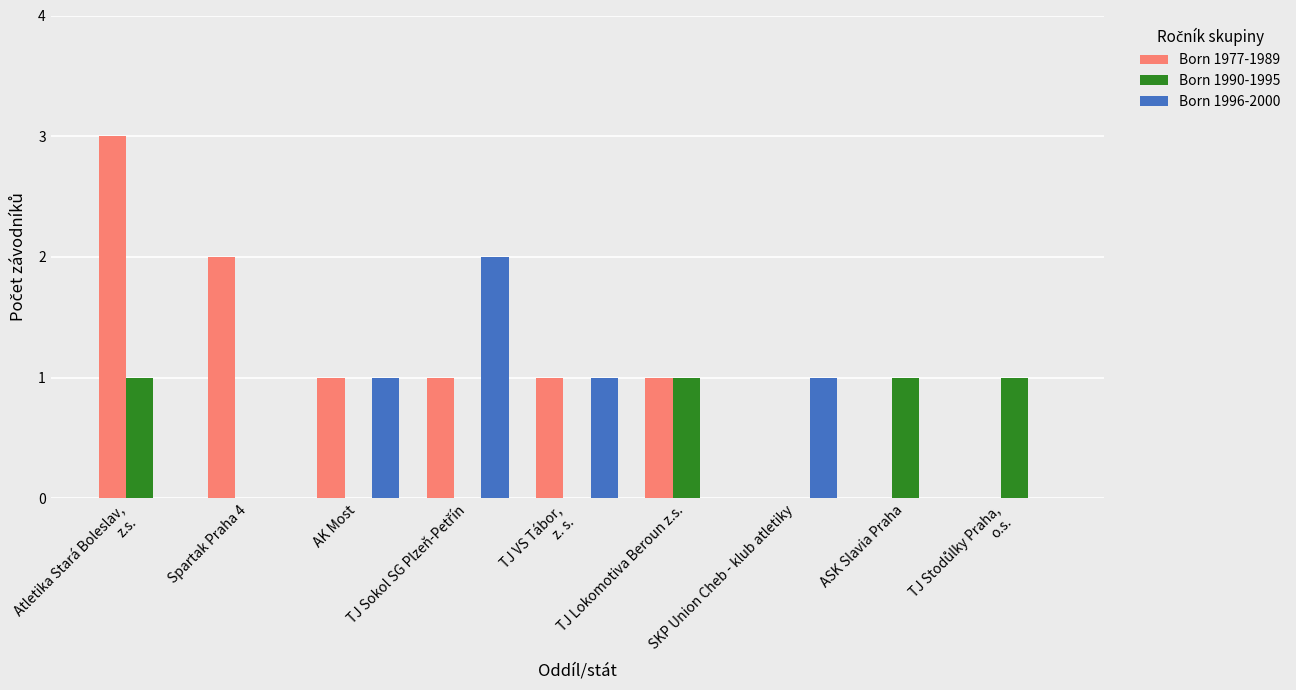

The Born 1977-1989 series shows 1 at TJ Lokomotiva Beroun z.s.. True or false?

True